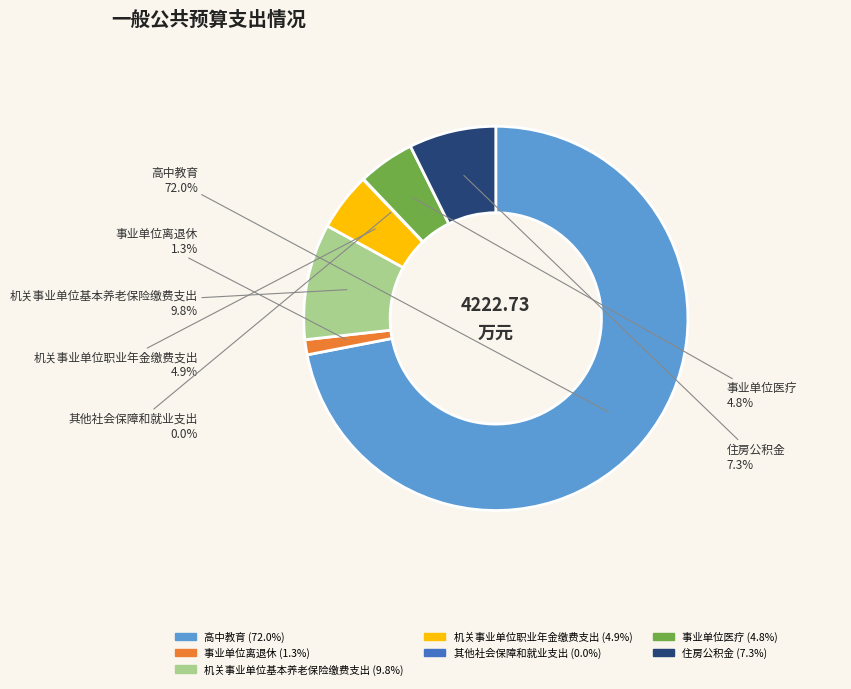

Which slice represents more than half of the pie?

高中教育